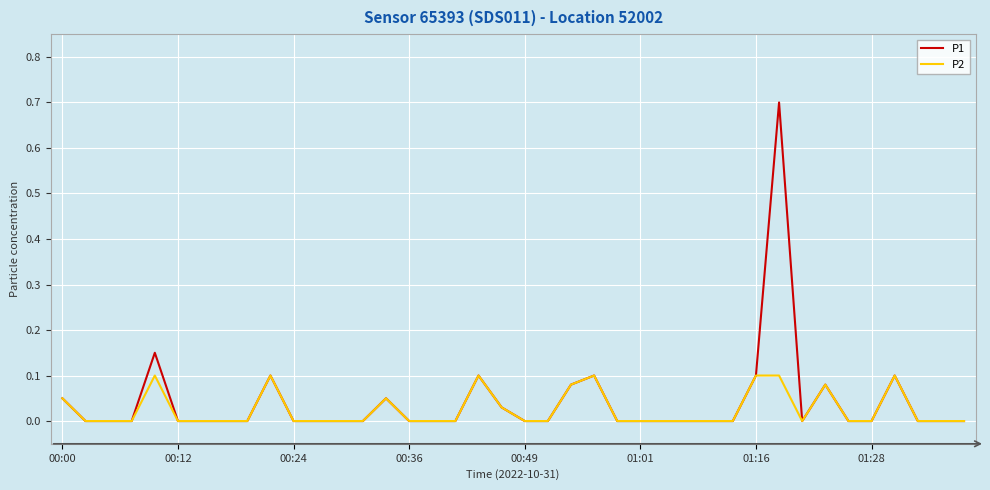

What is the maximum value for P1?

0.7